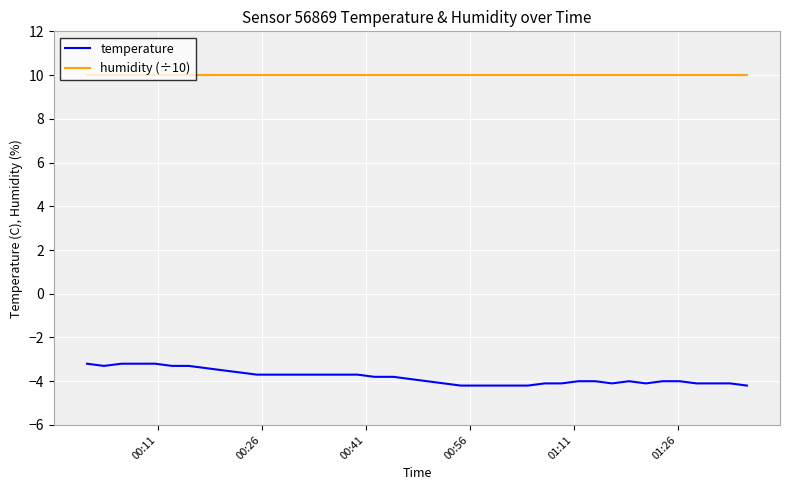

What is the greatest value displayed?

10.0